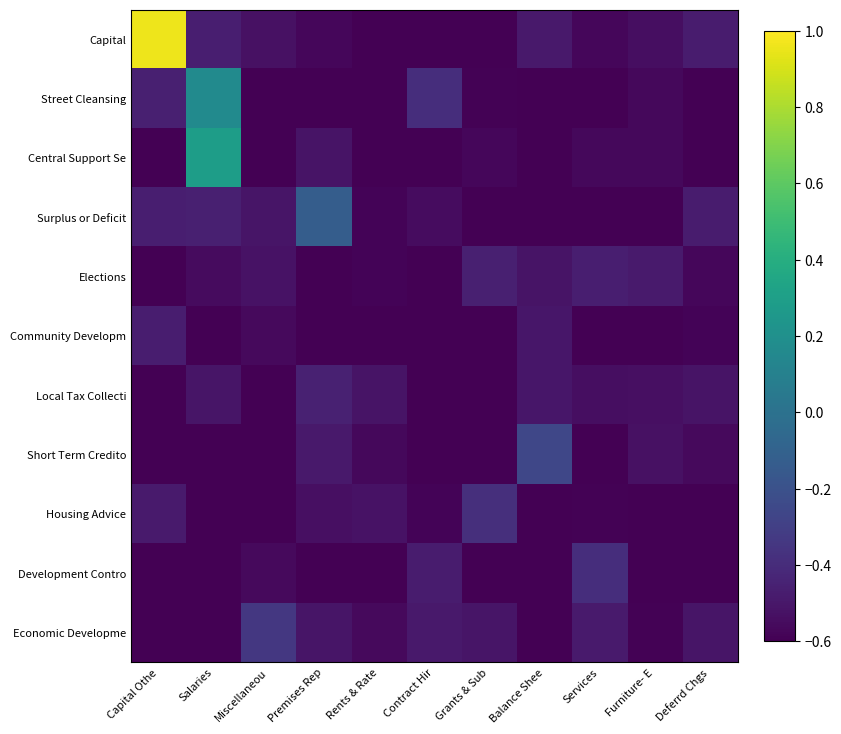

At which category is the sum across all series the highest?

Capital Othe